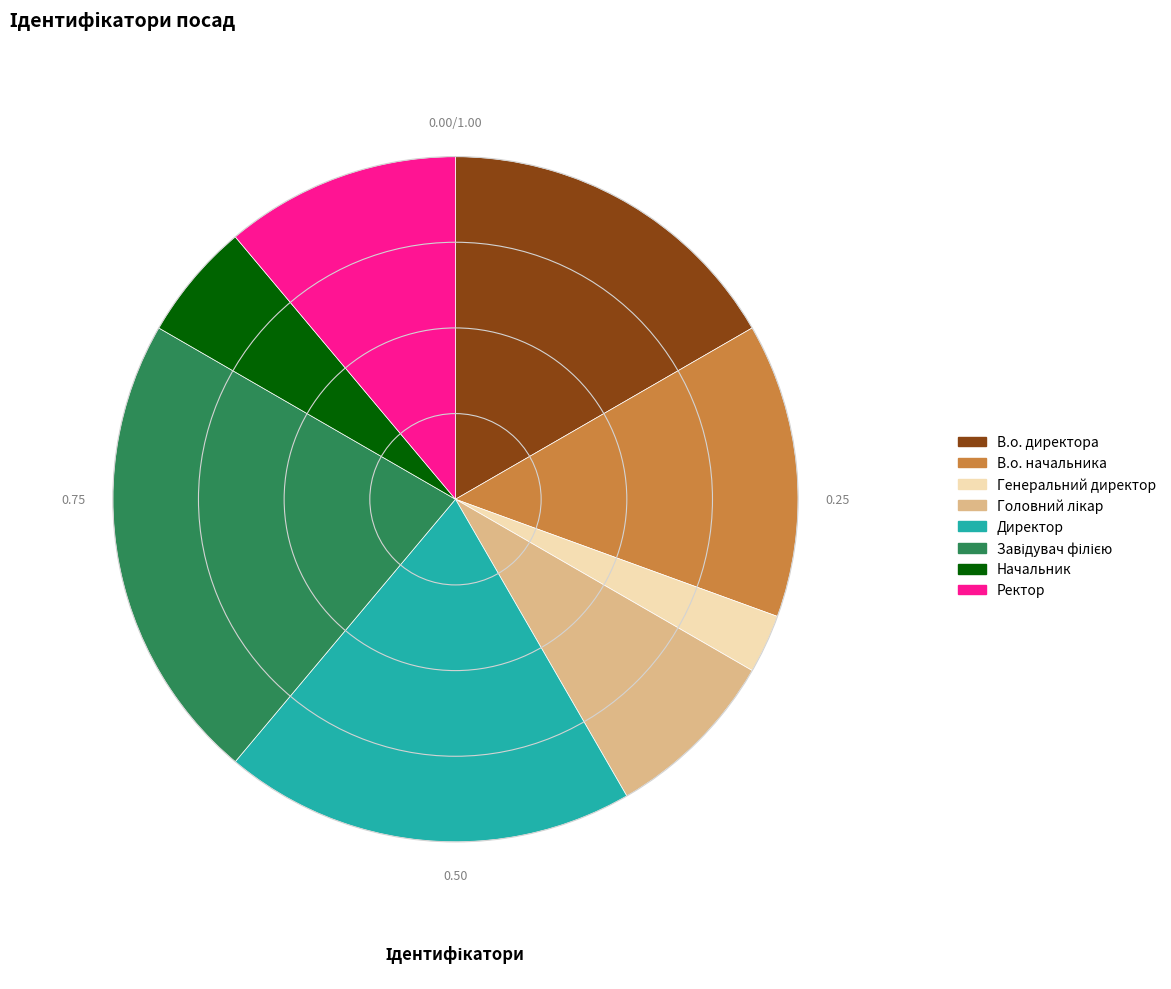

What is the smallest slice in the pie chart?

Генеральний директор